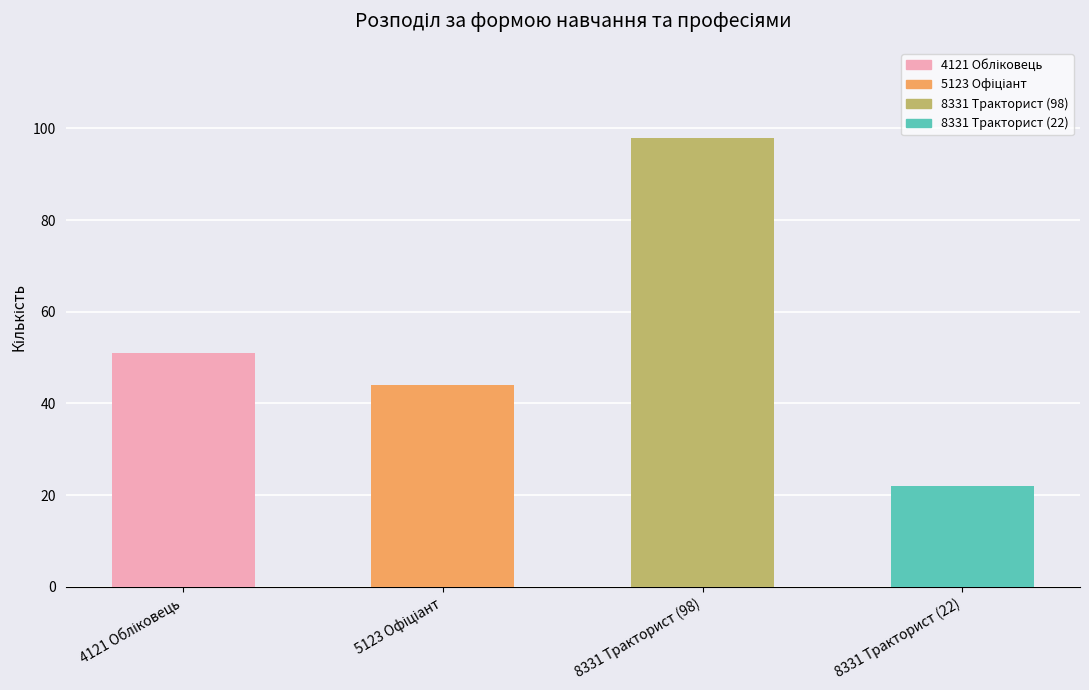

Reading left to right, extract all data points from this chart.

51	44	98	22